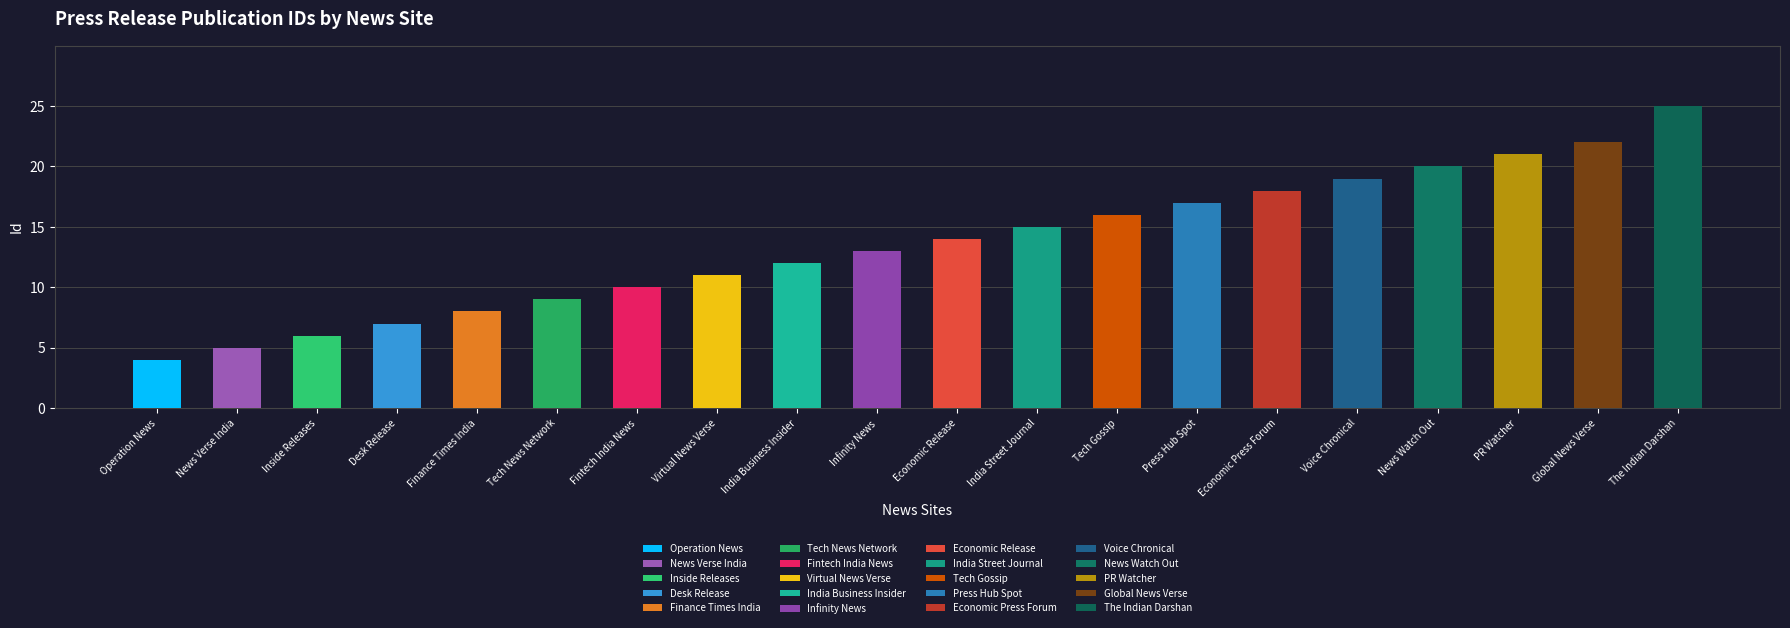

Is it true that the value at Virtual News Verse is 5?

False